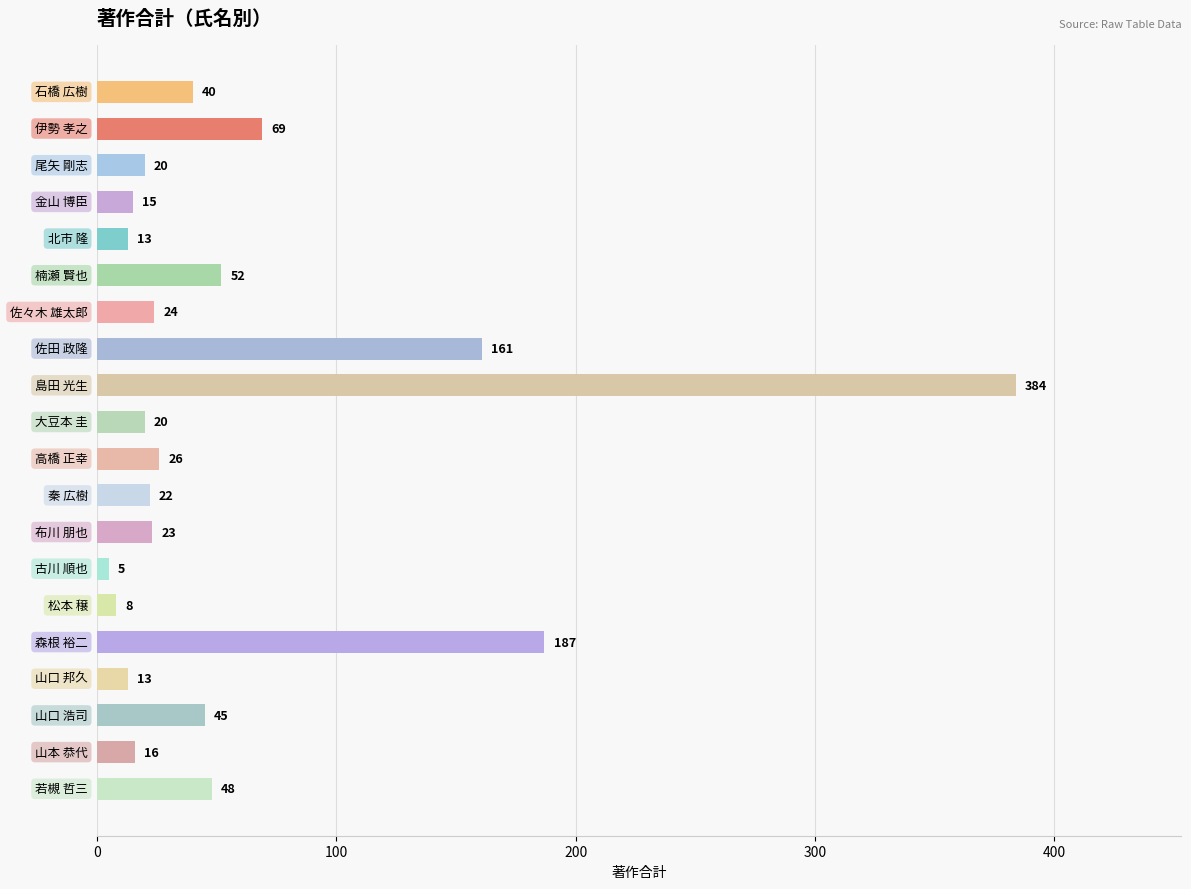

What is the value of the 17th bar from the top?

13